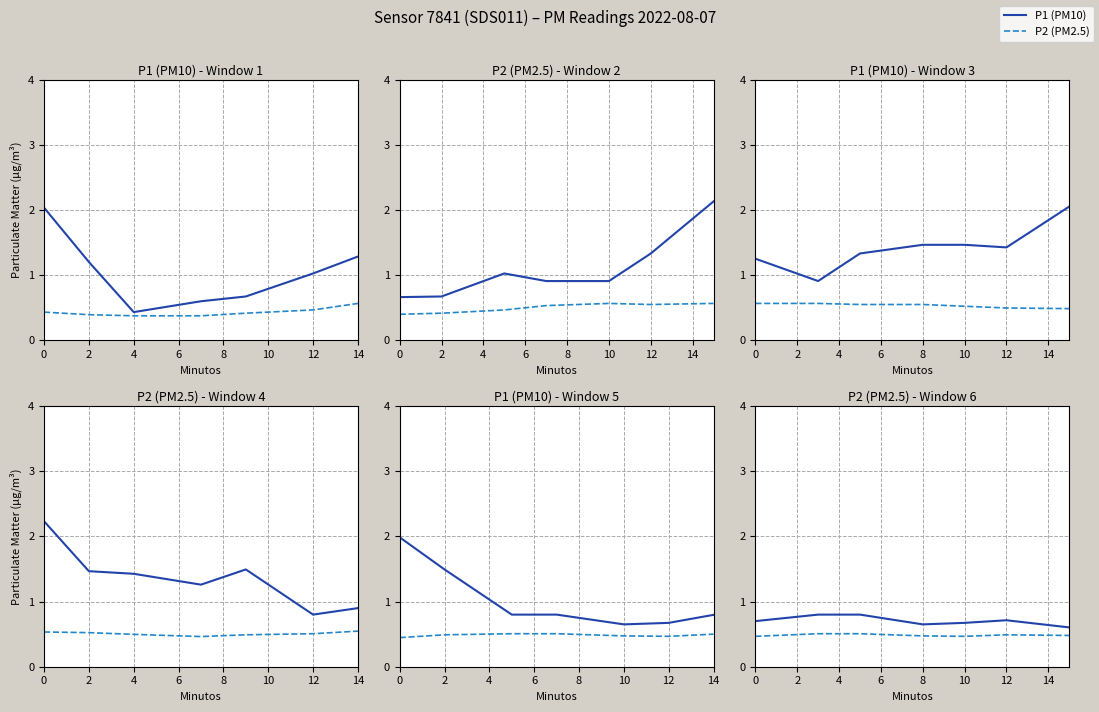

What is the sum of the P2 values at 8 and 4?

1.0